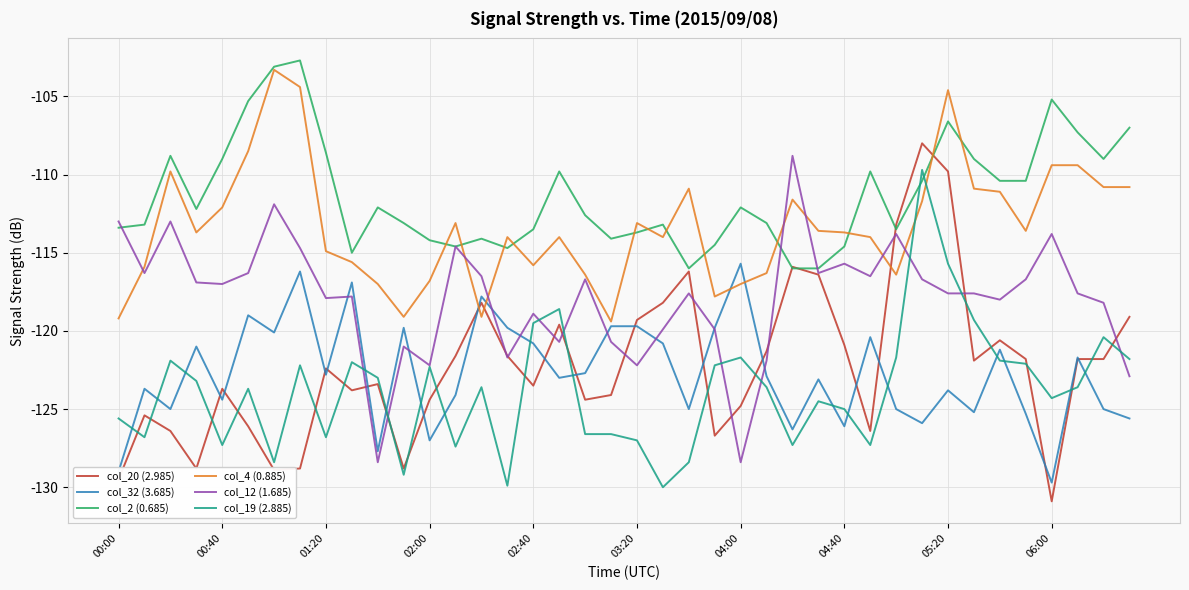

What is the lowest value of the col_2 (0.685) series?

-116.0